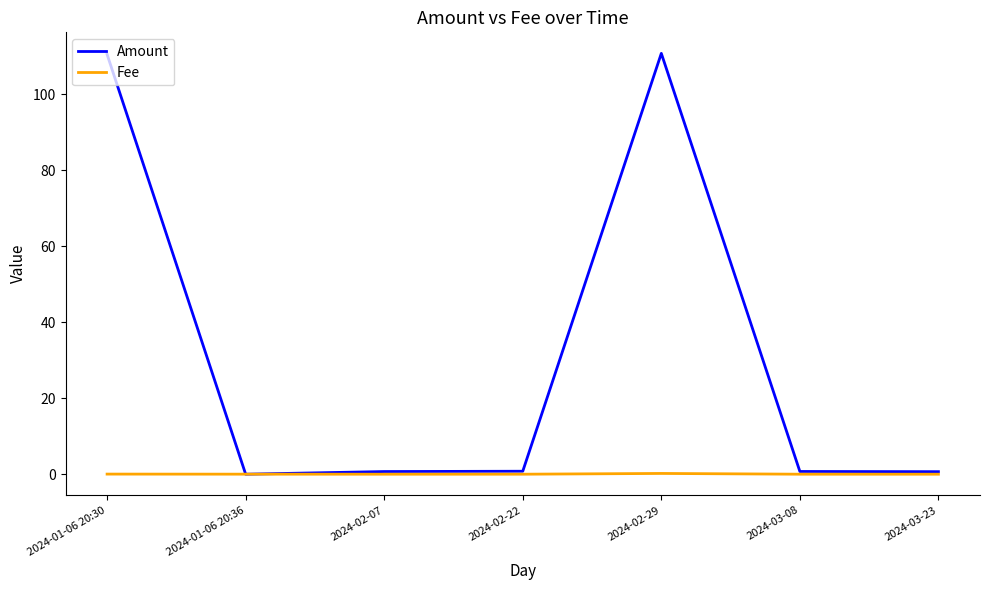

Read the Amount value at 2024-02-29.

110.8